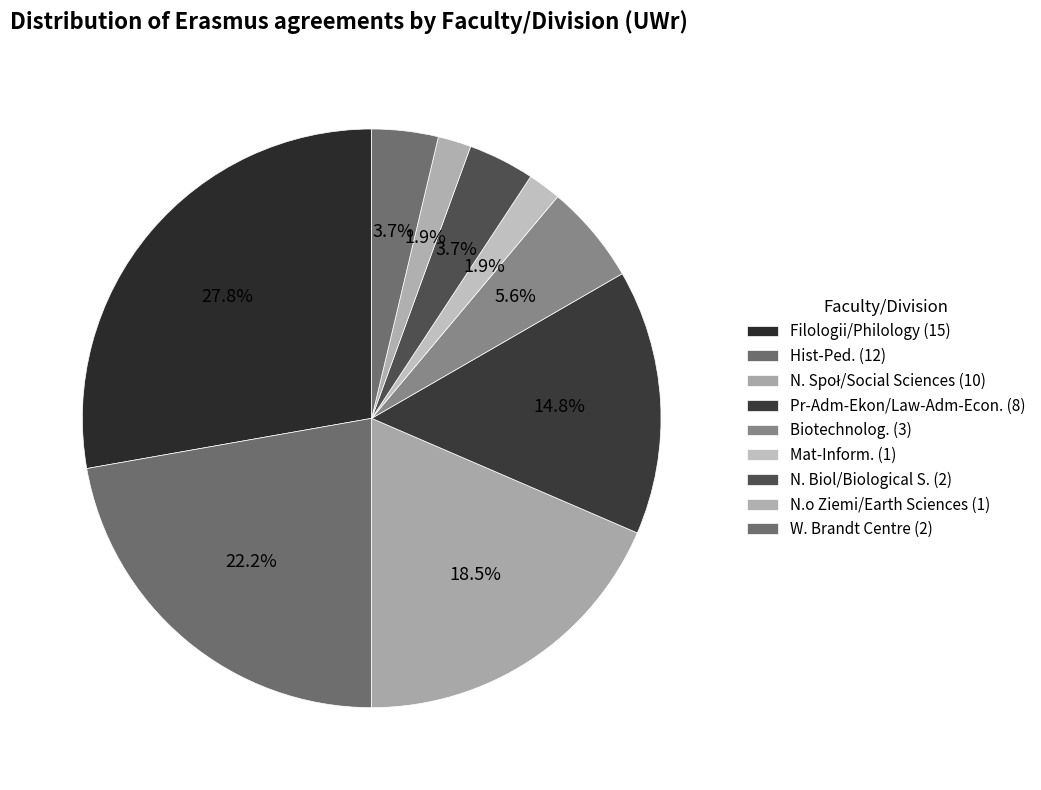

Rank the categories by value from lowest to highest.

Mat-Inform., N.o Ziemi/Earth Sciences, N. Biol/Biological S., W. Brandt Centre, Biotechnolog., Pr-Adm-Ekon/Law-Adm-Econ., N. Społ/Social Sciences, Hist-Ped., Filologii/Philology